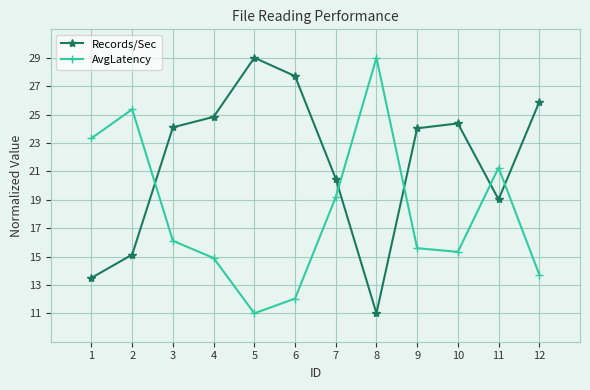

What is the spread (max minus min) of values at 4?

9.9